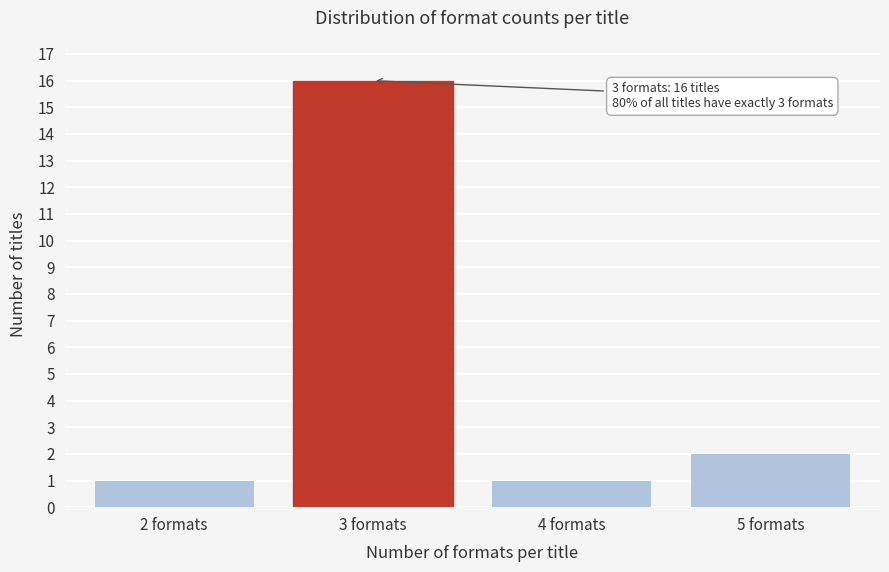

Reading left to right, list all the values displayed in this chart.

2 formats=1	3 formats=16	4 formats=1	5 formats=2